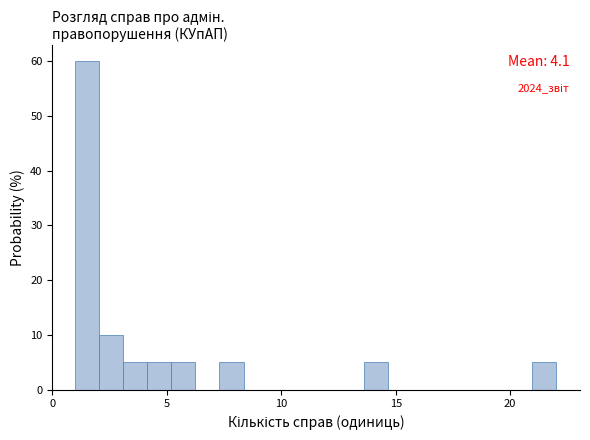

Read against the x-axis, roughly where is the centre of the tallest bar?

1.5